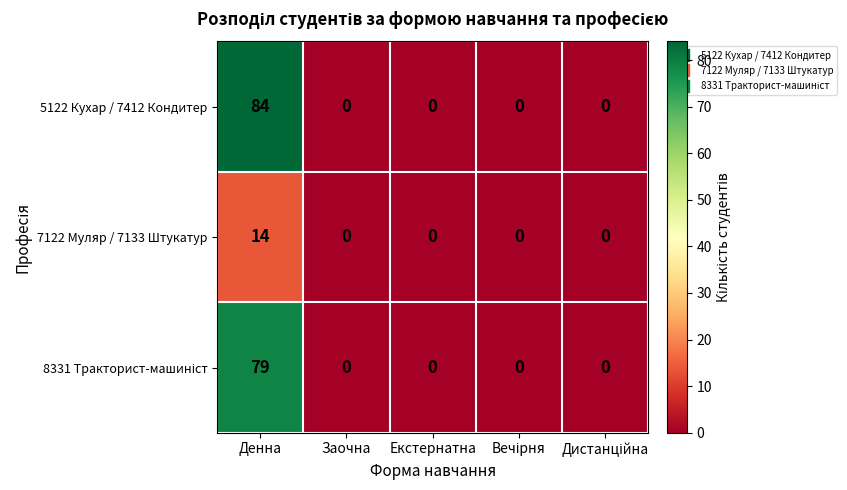

The value of 5122 Кухар / 7412 Кондитер at Екстернатна is -53. True or false?

False